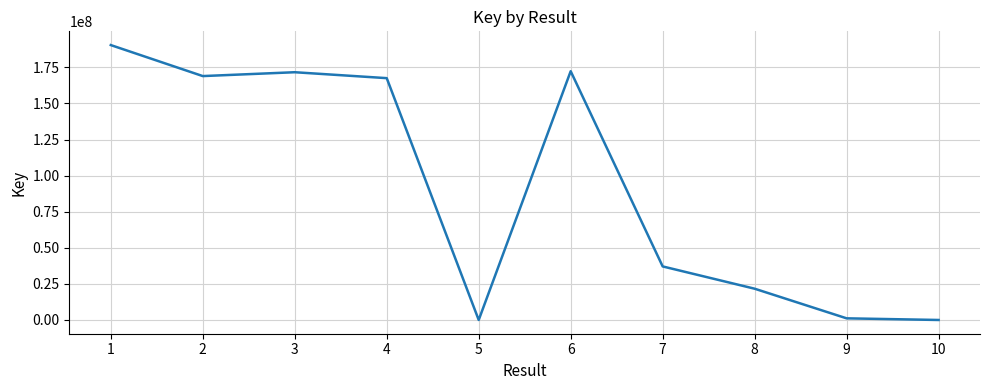

The value at 2 is 54143321. True or false?

False